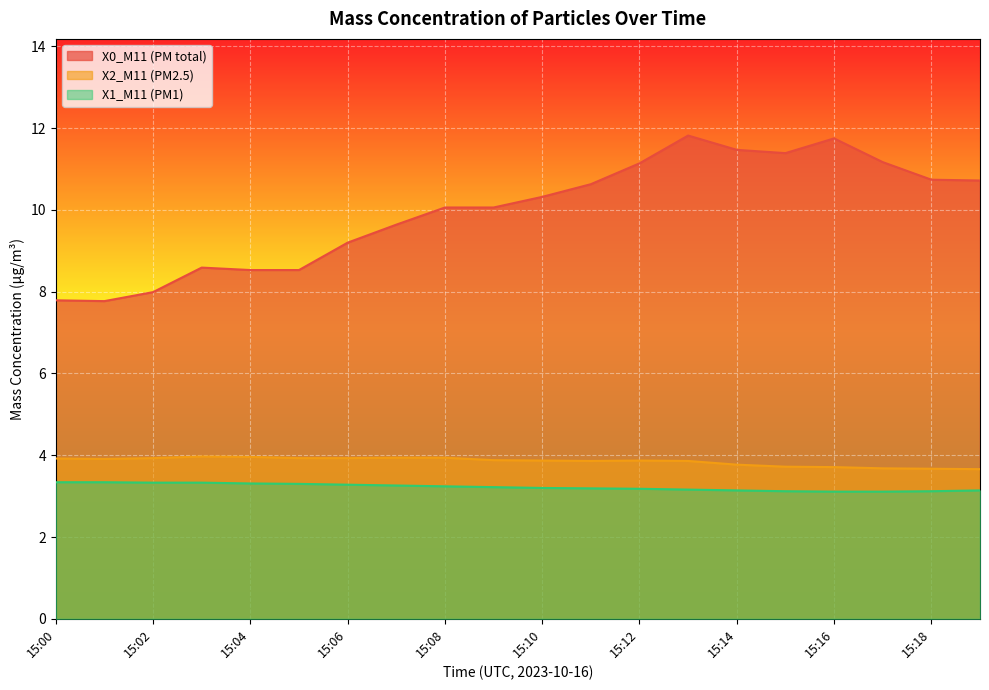

At 15:01, list the series in order from smallest to largest.

X1_M11 (PM1), X2_M11 (PM2.5), X0_M11 (PM total)